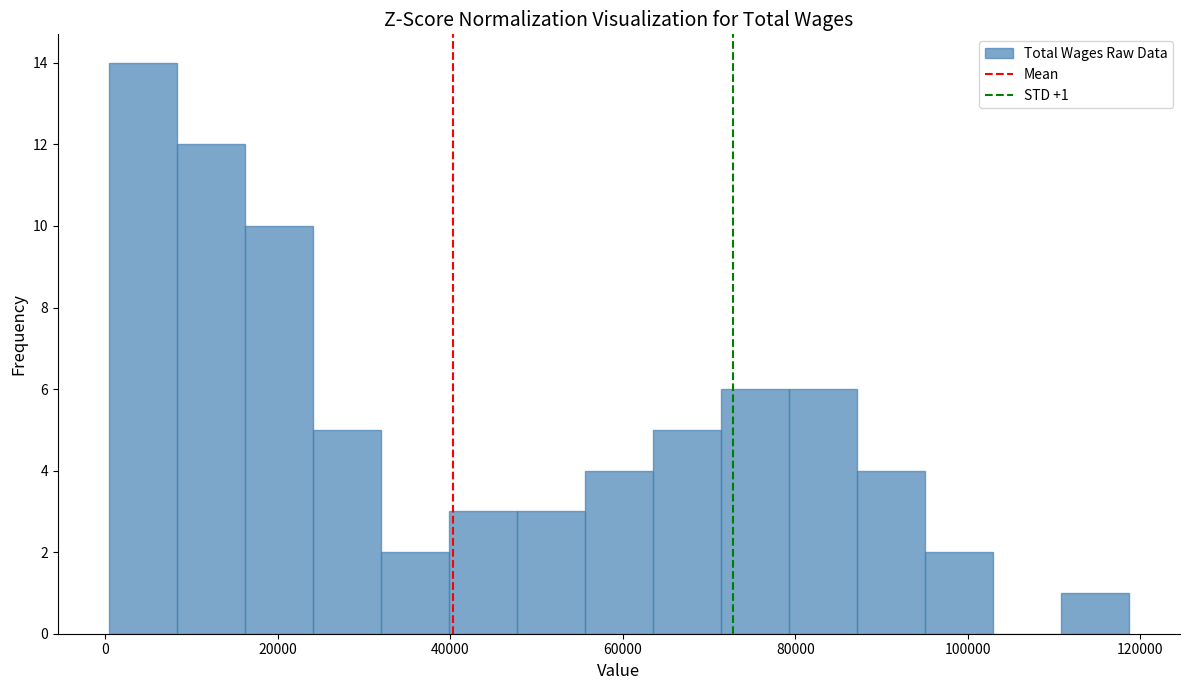

Around what value on the x-axis is the tallest bar? Give the approximate position of its centre, as read against the axis.

4000